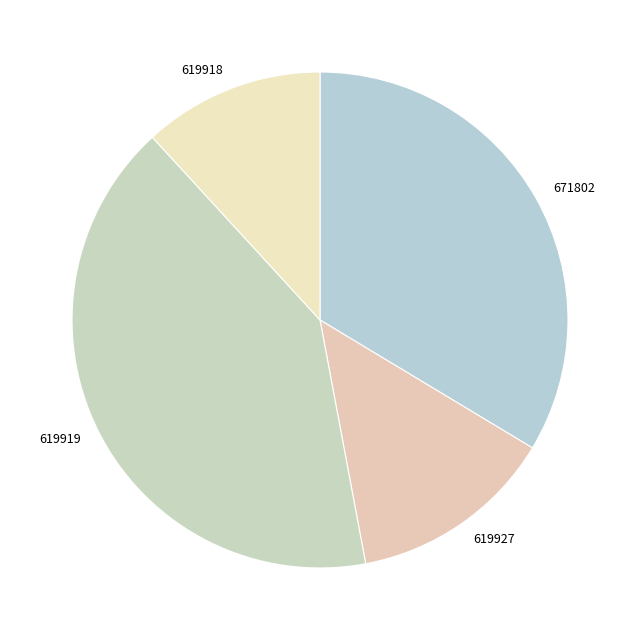

The 619919 slice represents 51% of the pie. True or false?

False